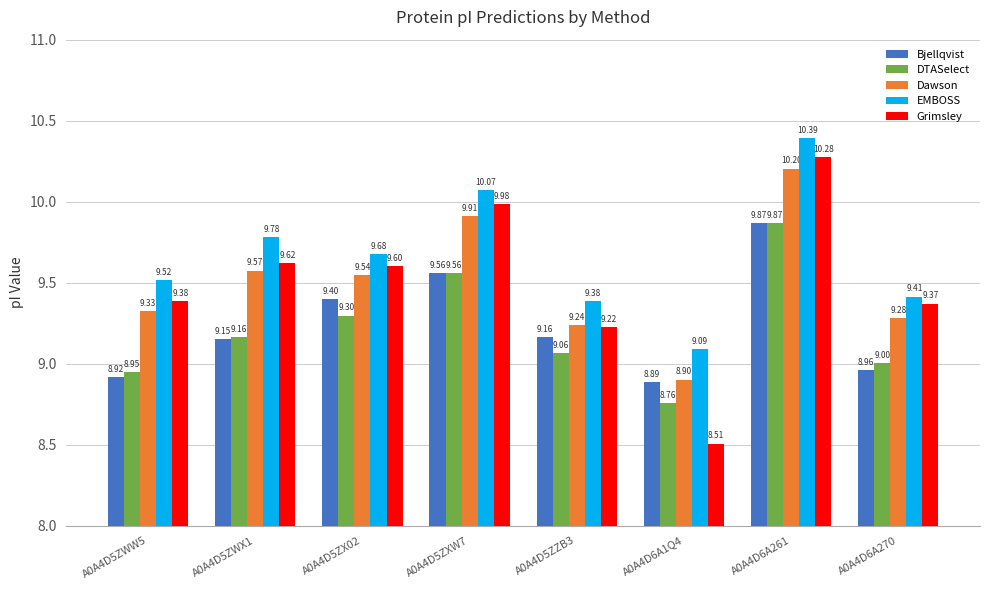

Which series has the largest range (max minus min)?

Grimsley